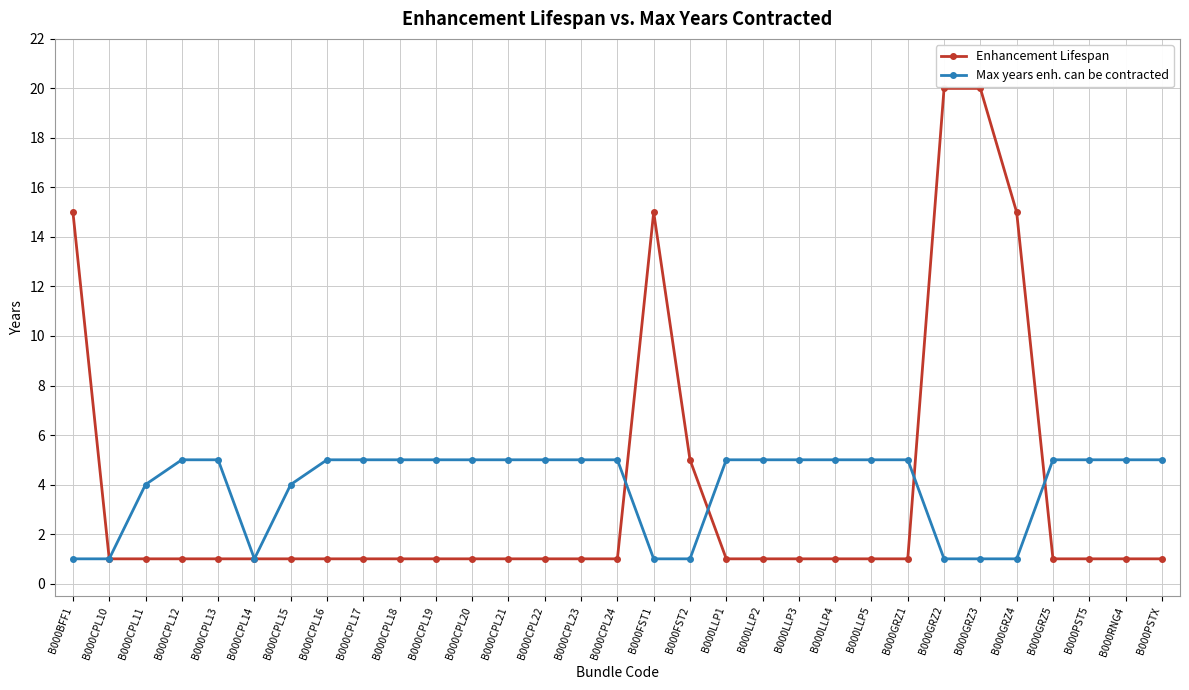

Reading left to right, list all the values displayed in this chart.

Enhancement Lifespan: 15	1	1	1	1	1	1	1	1	1	1	1	1	1	1	1	15	5	1	1	1	1	1	1	20	20	15	1	1	1	1
Max years enh. can be contracted: 1	1	4	5	5	1	4	5	5	5	5	5	5	5	5	5	1	1	5	5	5	5	5	5	1	1	1	5	5	5	5